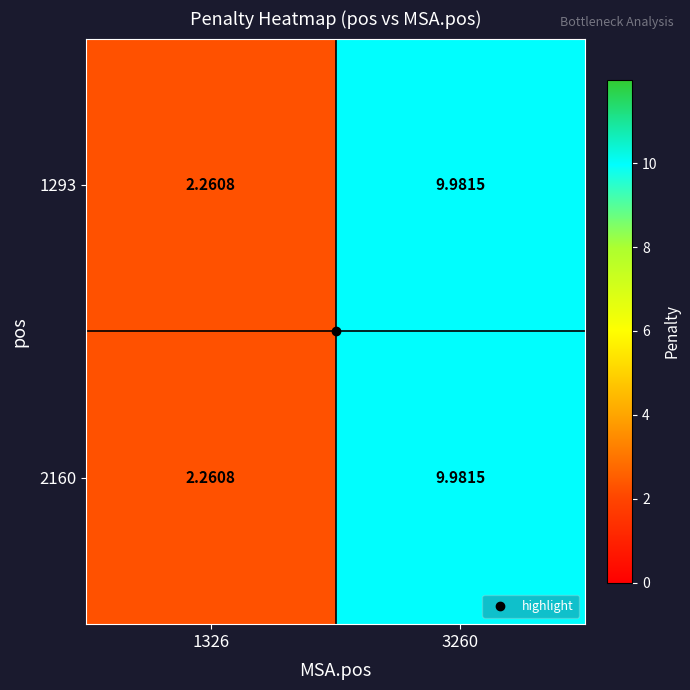

Is the value of 2160 at 1326 greater than the value of 1293 at 3260?

No